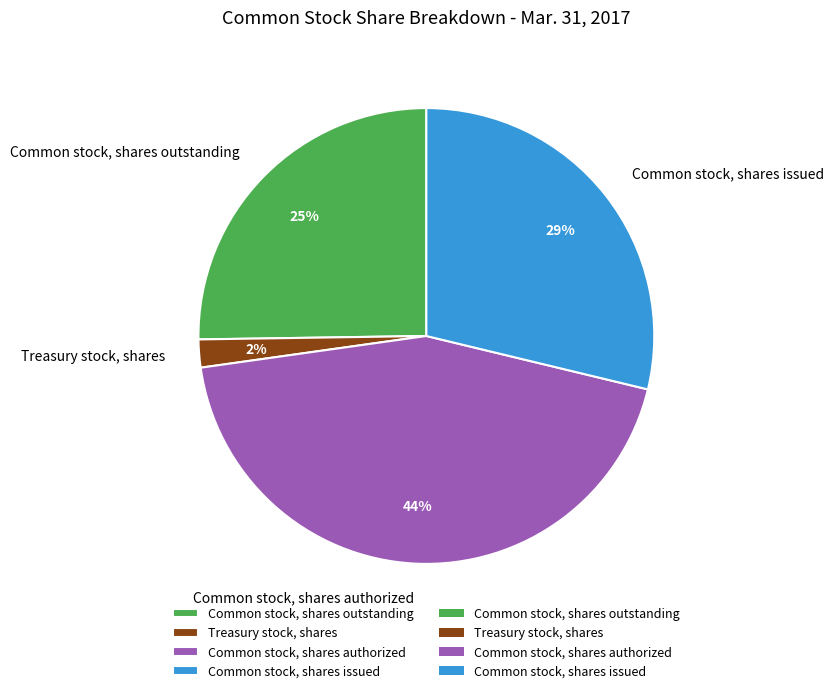

Between Common stock, shares outstanding and Treasury stock, shares, which is larger?

Common stock, shares outstanding